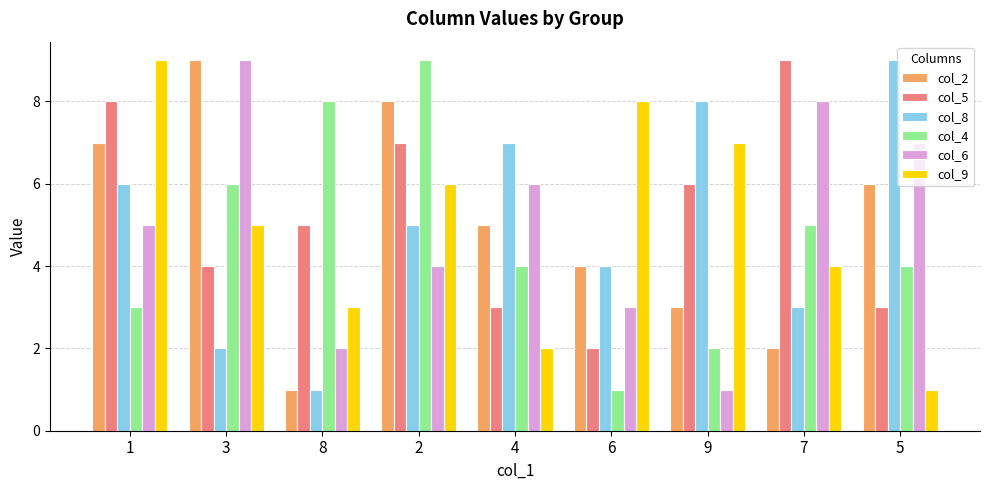

What is the label of the 5th bar from the right?

4